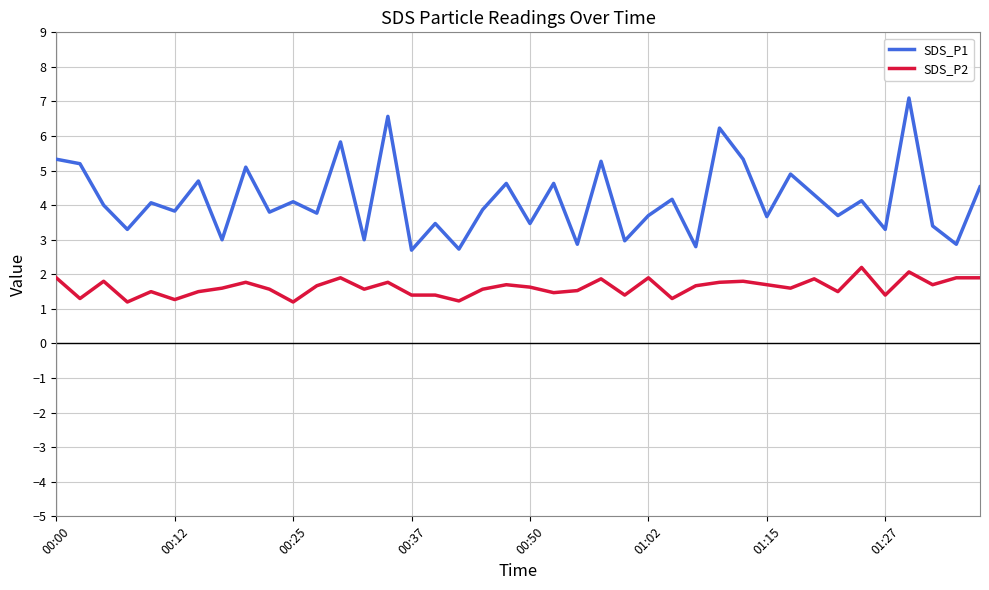

What is the difference between the maximum and minimum values in the SDS_P1 series?

4.4